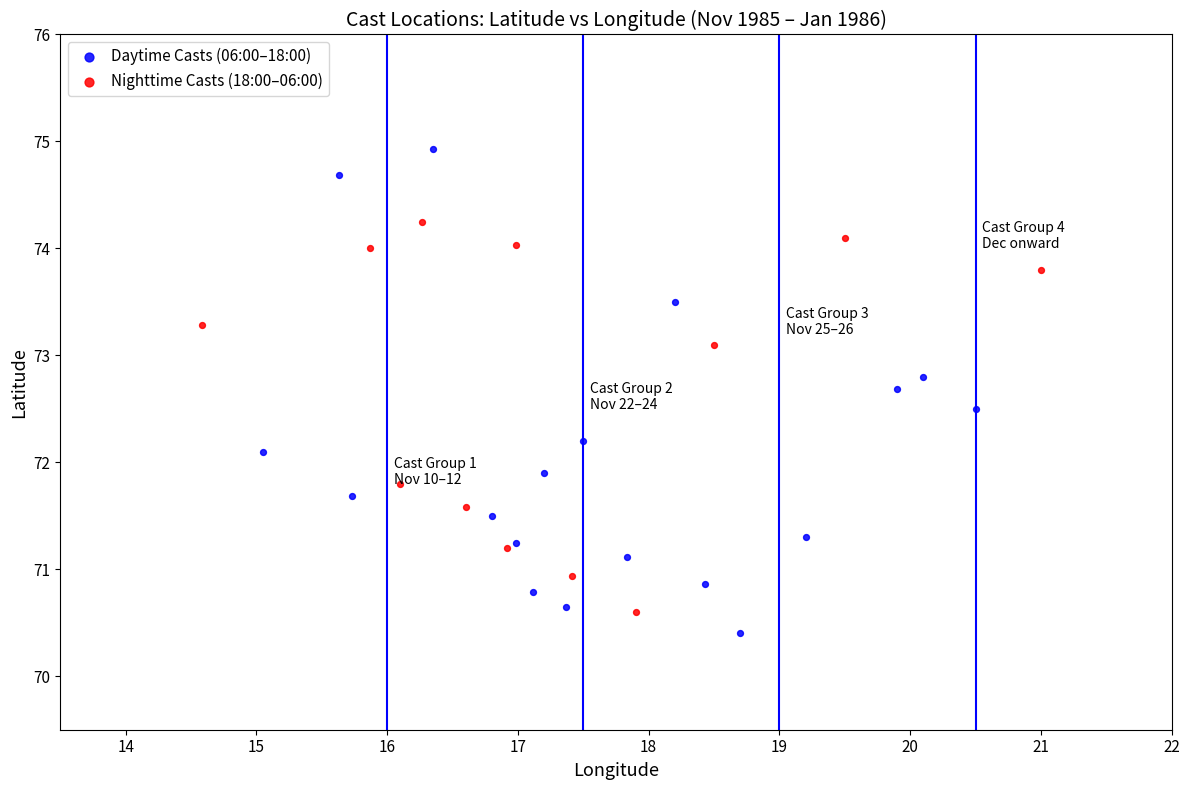

Which series has the widest spread of Y values?

Daytime Casts (06:00–18:00)